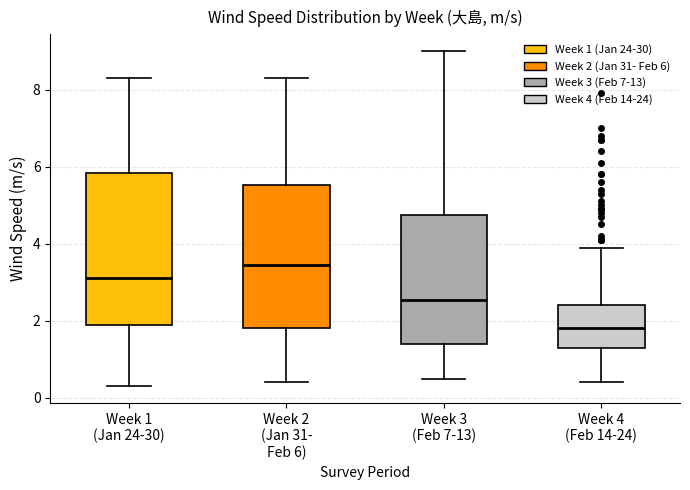

Reading left to right, transcribe this box plot: for each box, give where its median line is, the range the box spans, and where its two whiskers end, as read against the y-axis. The values are not printed on the chart, so give them approximately, as read against the axis.

Week 1 (Jan 24-30): median 3.2, box 2.0 to 5.8, whiskers 0.4 to 8.4
Week 2 (Jan 31- Feb 6): median 3.4, box 1.8 to 5.6, whiskers 0.4 to 8.4
Week 3 (Feb 7-13): median 2.6, box 1.4 to 4.8, whiskers 0.6 to 9.0
Week 4 (Feb 14-24): median 1.8, box 1.4 to 2.4, whiskers 0.4 to 4.0